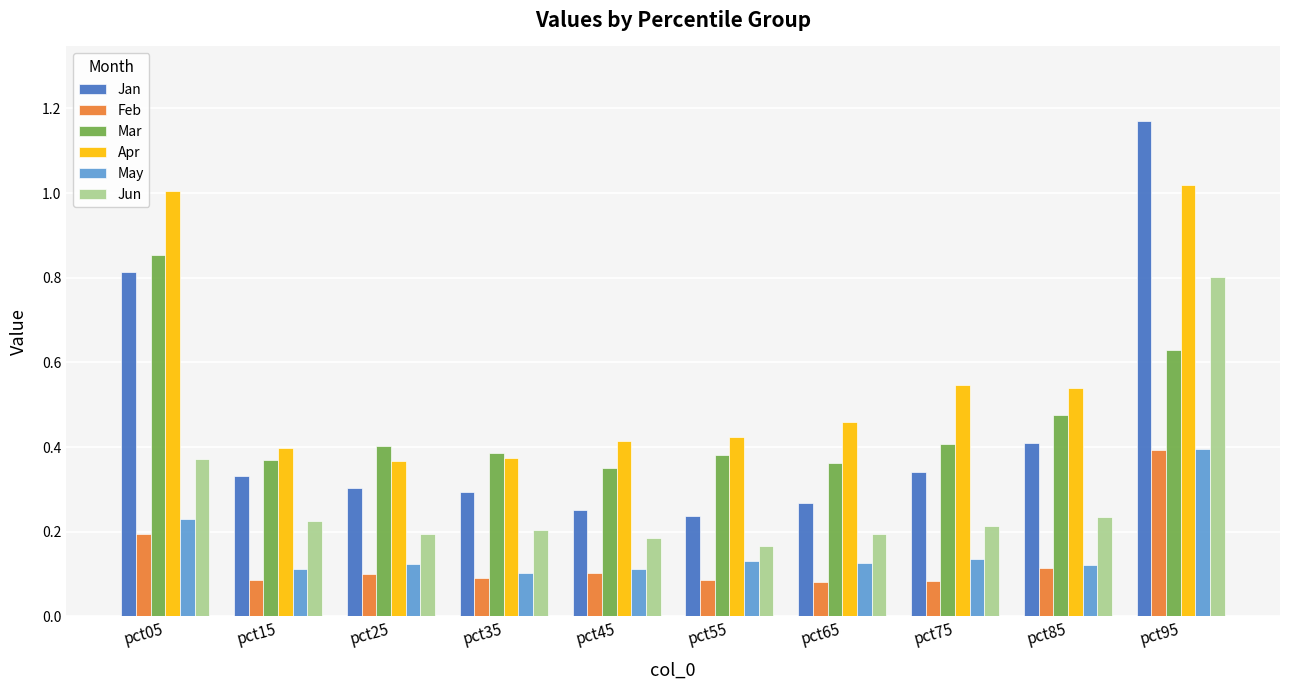

What is the sum of the Jan values at pct45 and pct05?

1.1